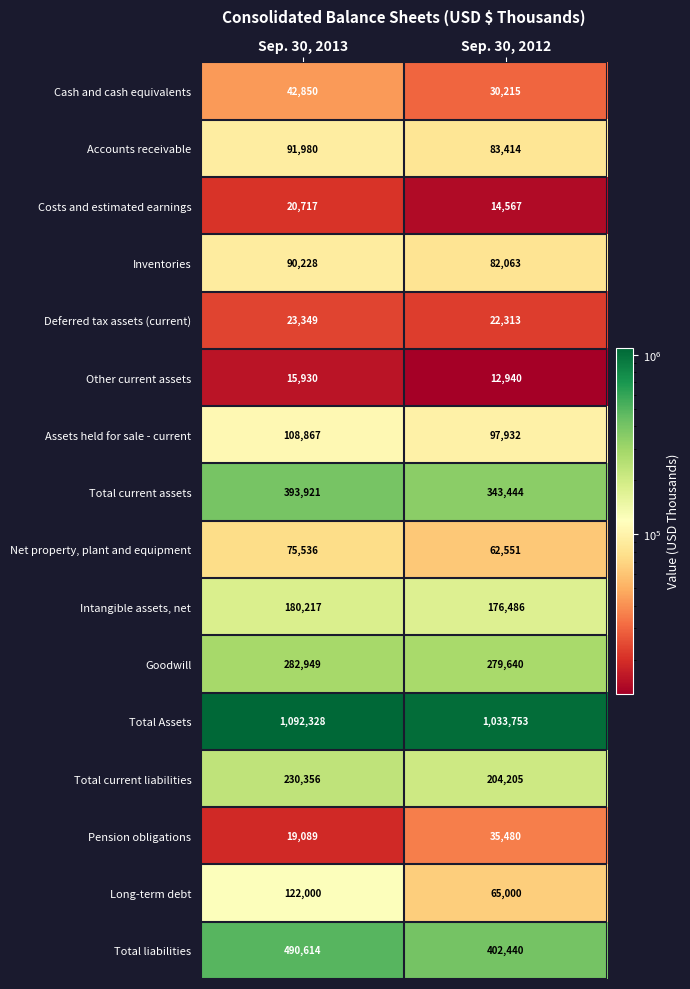

What value does the Goodwill series have at Sep. 30, 2012, to the nearest 10?

279640